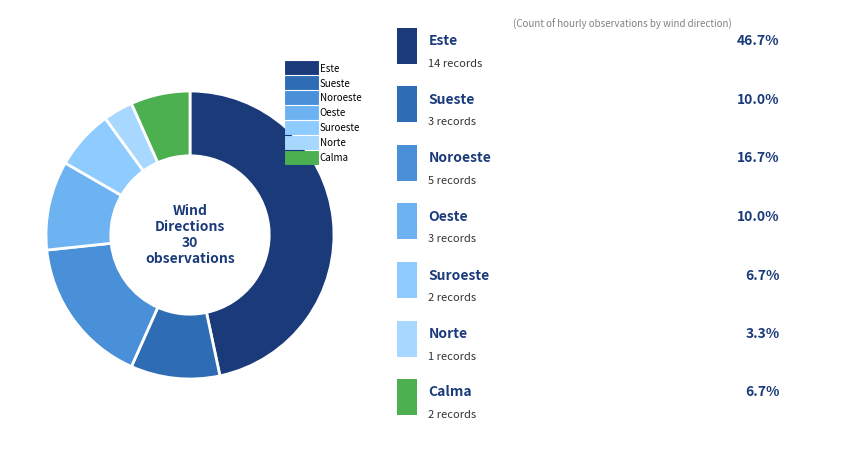

To the nearest percent, what is the difference between the largest and smallest slice percentages?

43%